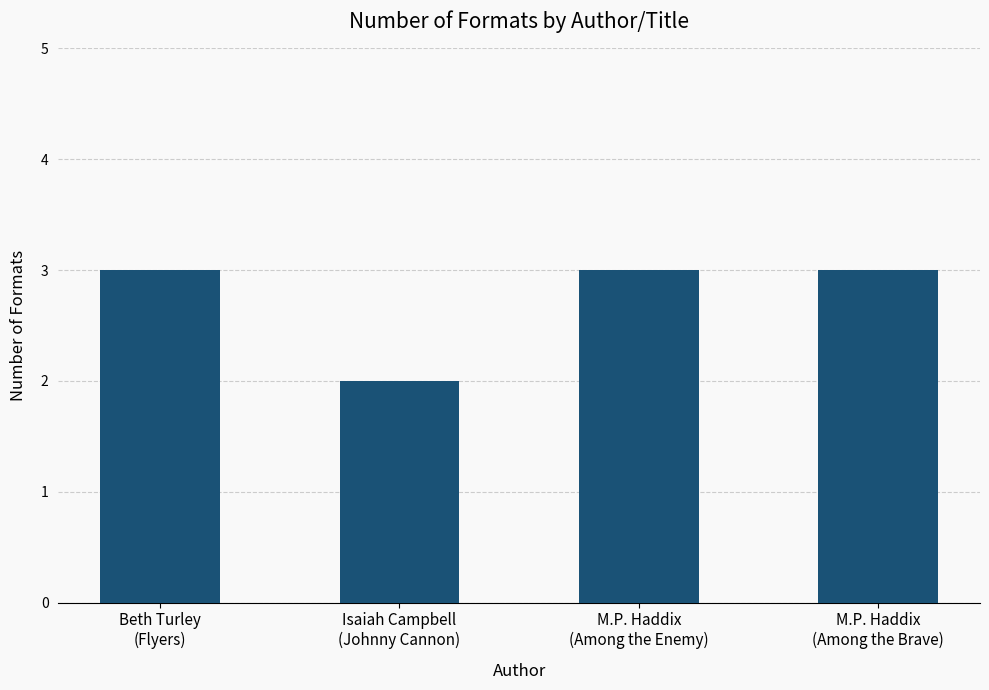

What is the label of the 1st bar from the left?

Beth Turley
(Flyers)